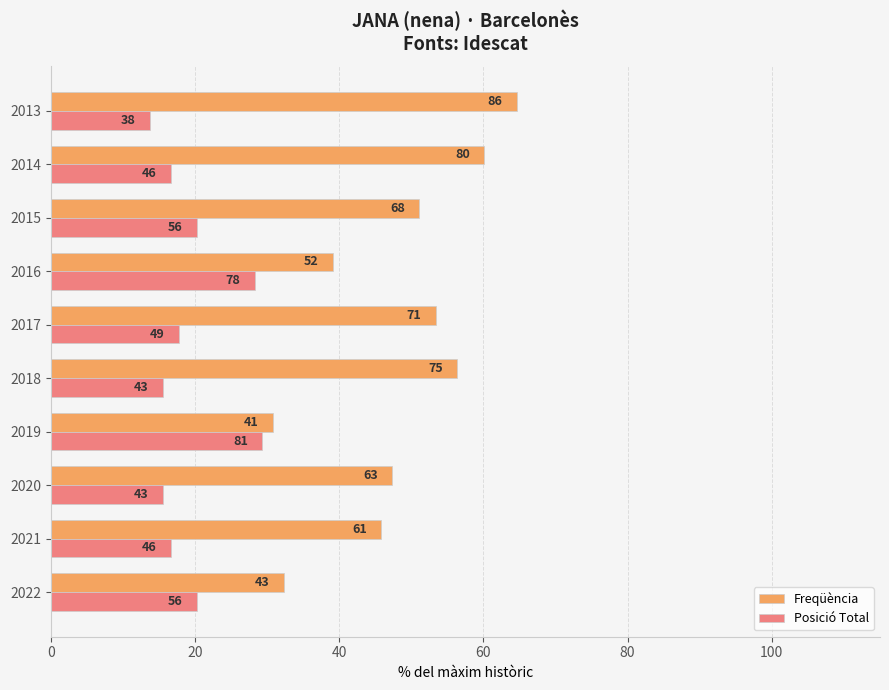

What is the greatest value displayed?

64.7